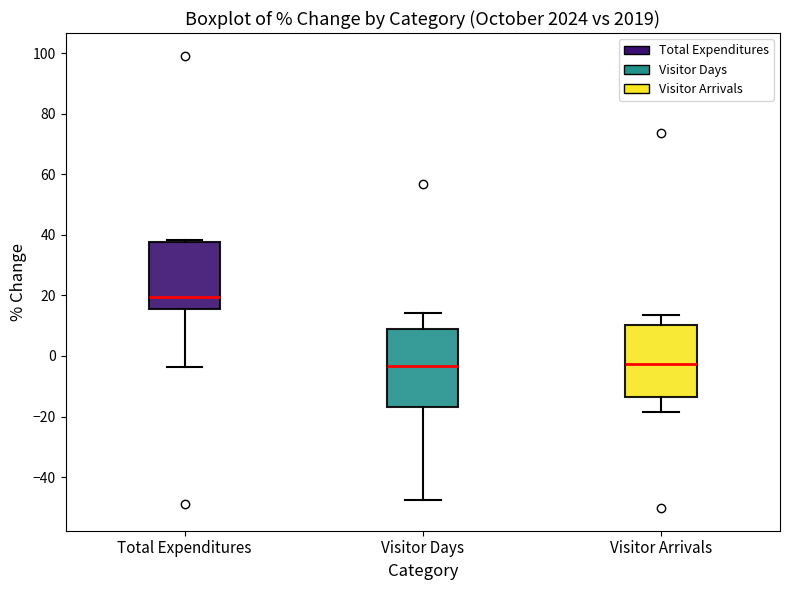

Reading left to right, transcribe this box plot: for each box, give where its median line is, the range the box spans, and where its two whiskers end, as read against the y-axis. The values are not printed on the chart, so give them approximately, as read against the axis.

Total Expenditures: median 20, box 16 to 38, whiskers -4 to 38 (just above the box's upper edge)
Visitor Days: median -4, box -16 to 8, whiskers -48 to 14
Visitor Arrivals: median -2, box -14 to 10, whiskers -18 to 14